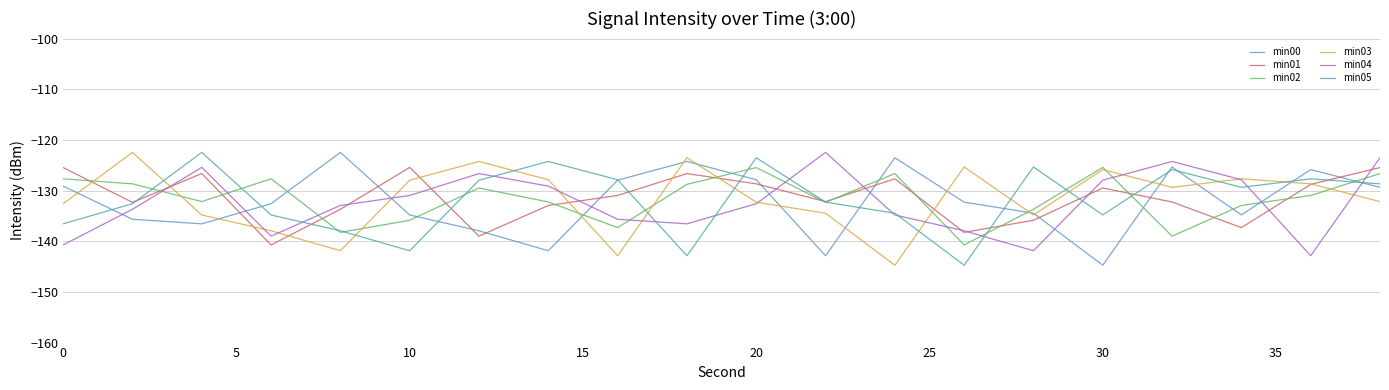

What is the lowest value of the min03 series?

-144.7